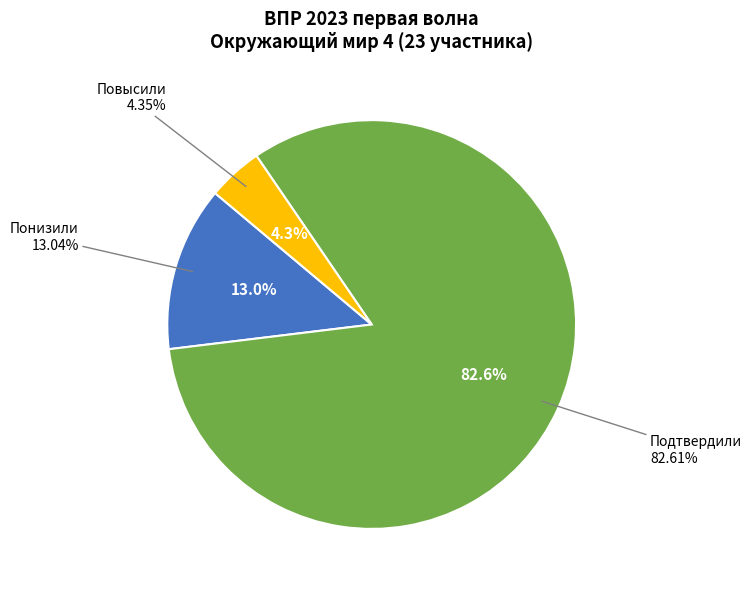

What percentage is the Повысили slice, to the nearest percent?

4%